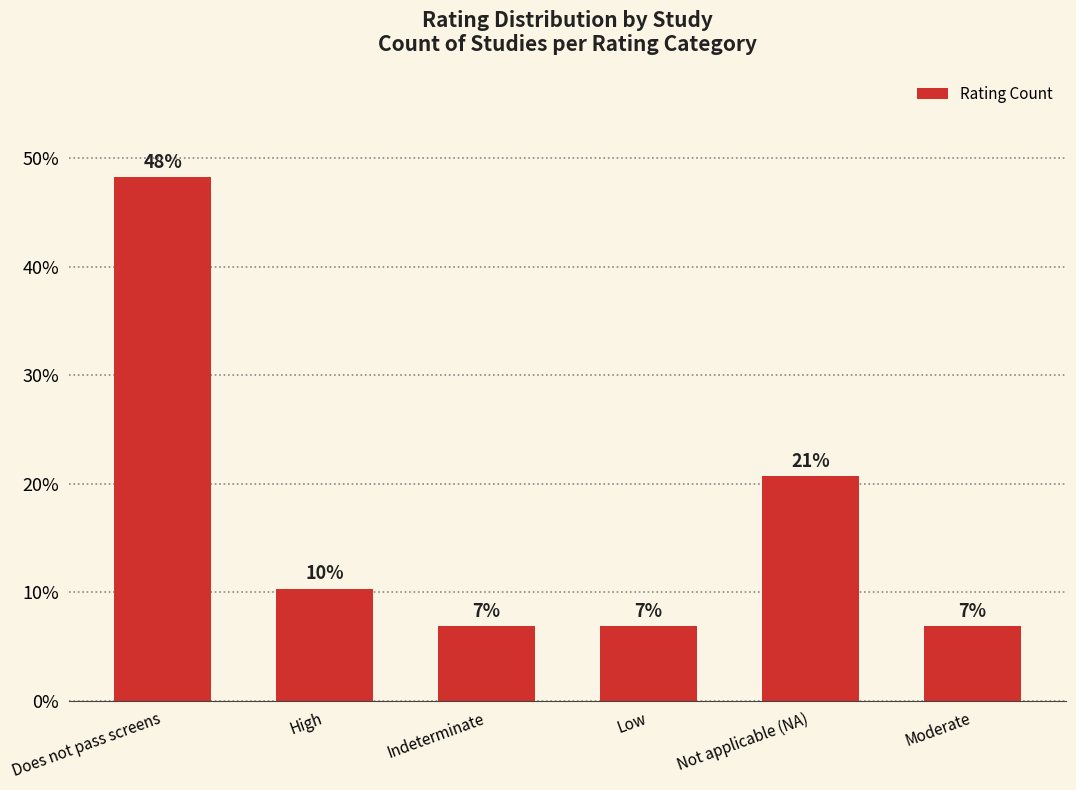

How many bars are there in total?

6